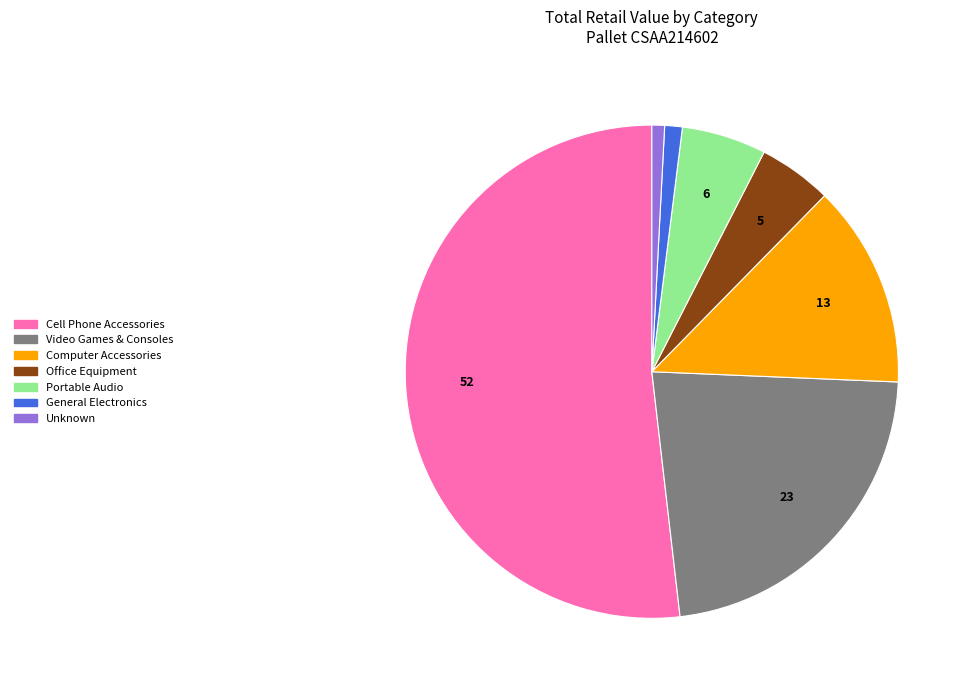

Do Cell Phone Accessories and General Electronics together represent more than half of the pie?

Yes